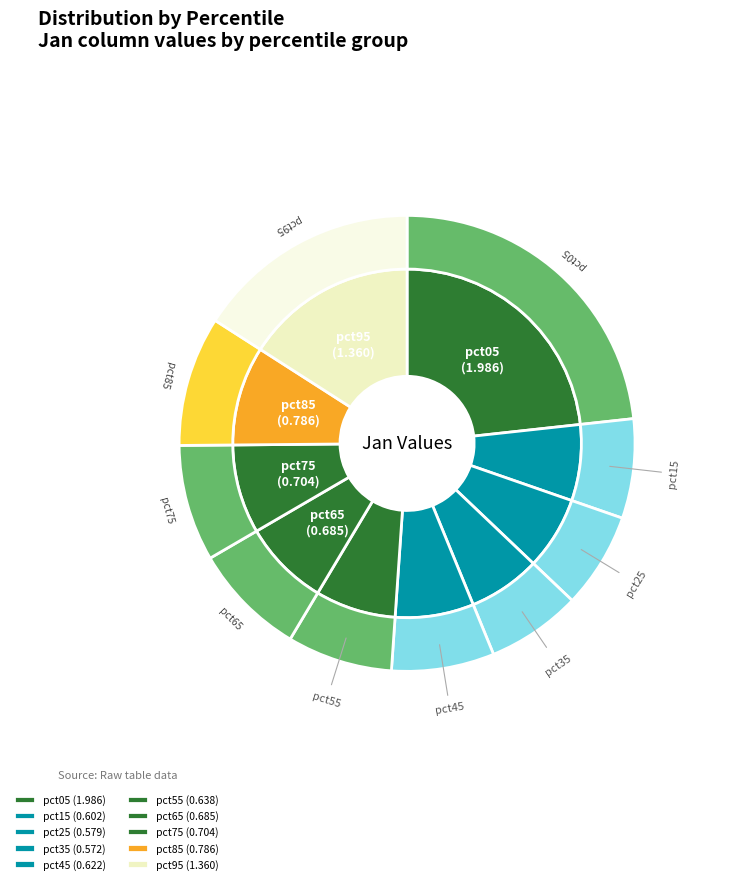

Which slice is the smallest?

pct35